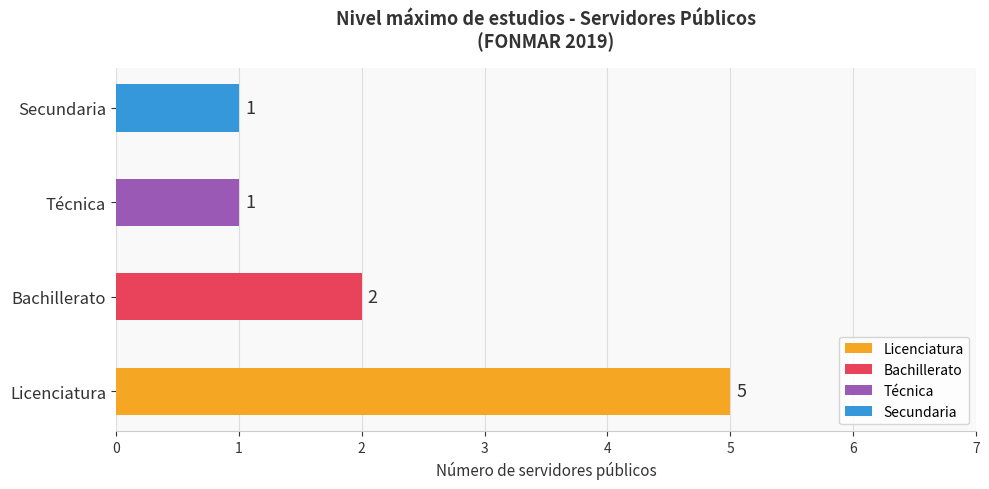

Is it true that Bachillerato equals 2 at COORDINADOR MUNICIPAL?

True